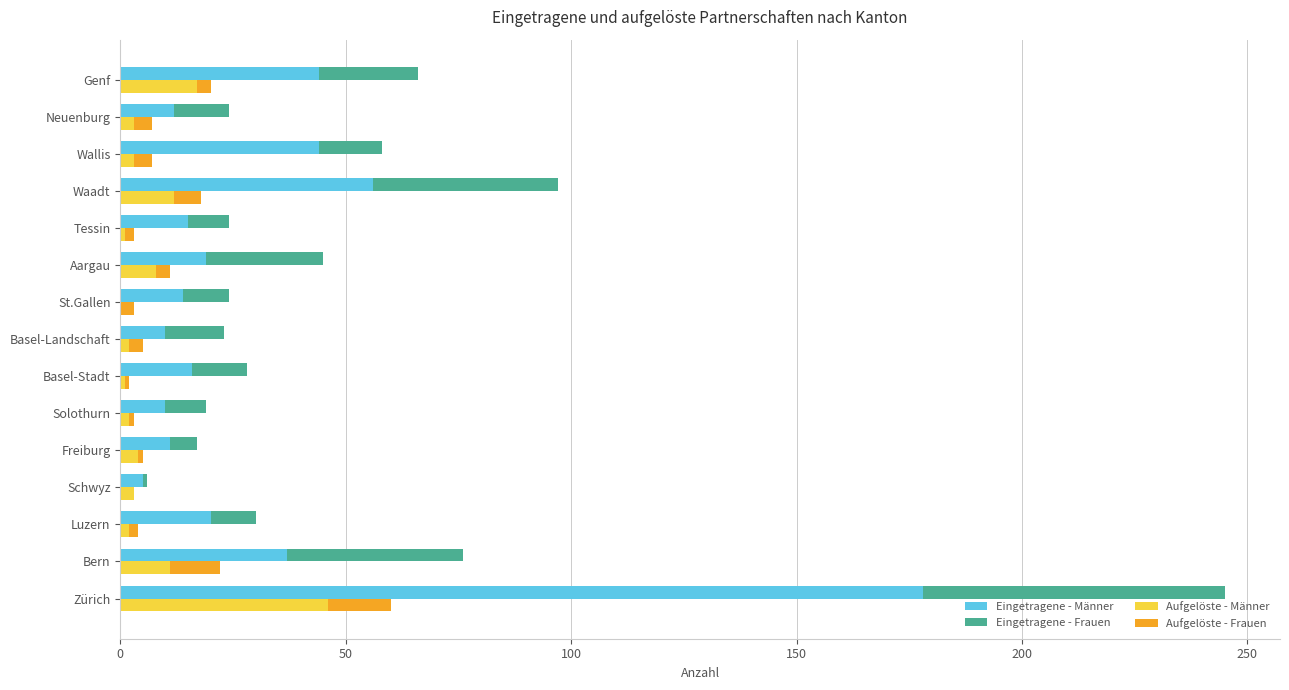

Count the number of categories in the chart.

15